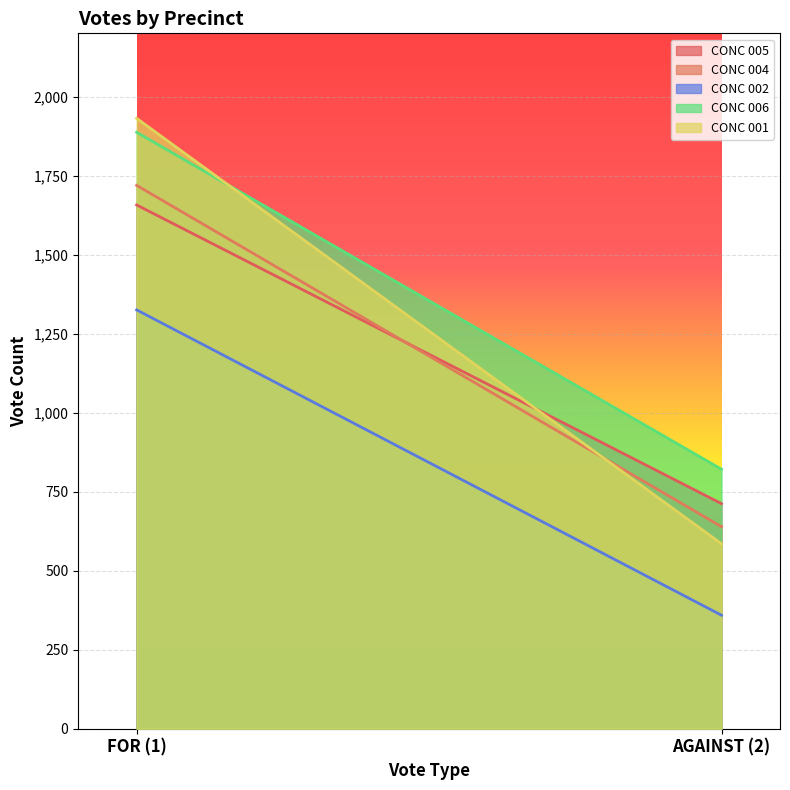

What are all the series names shown in the legend?

CONC 005, CONC 004, CONC 002, CONC 006, CONC 001